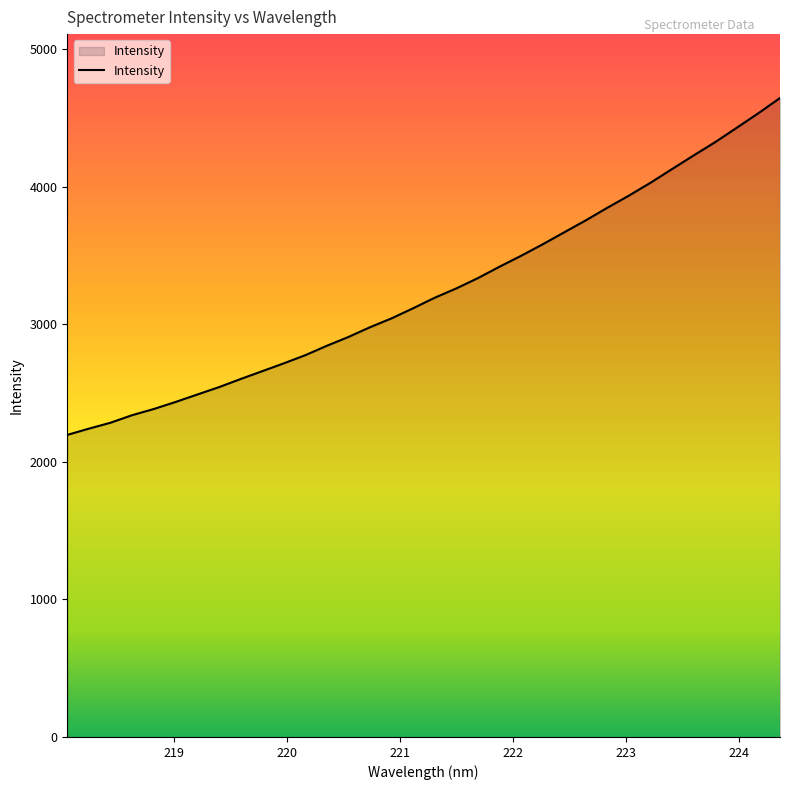

What is the difference between the maximum and minimum values?

2448.6